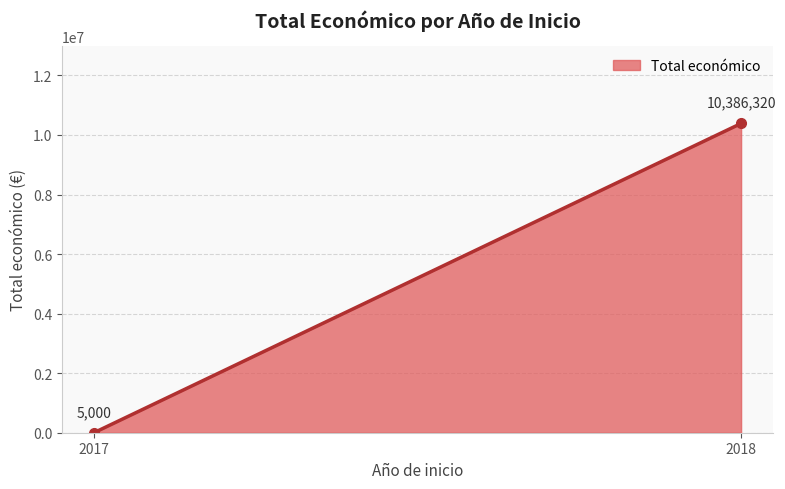

What is the difference between the maximum and minimum values?

10381320